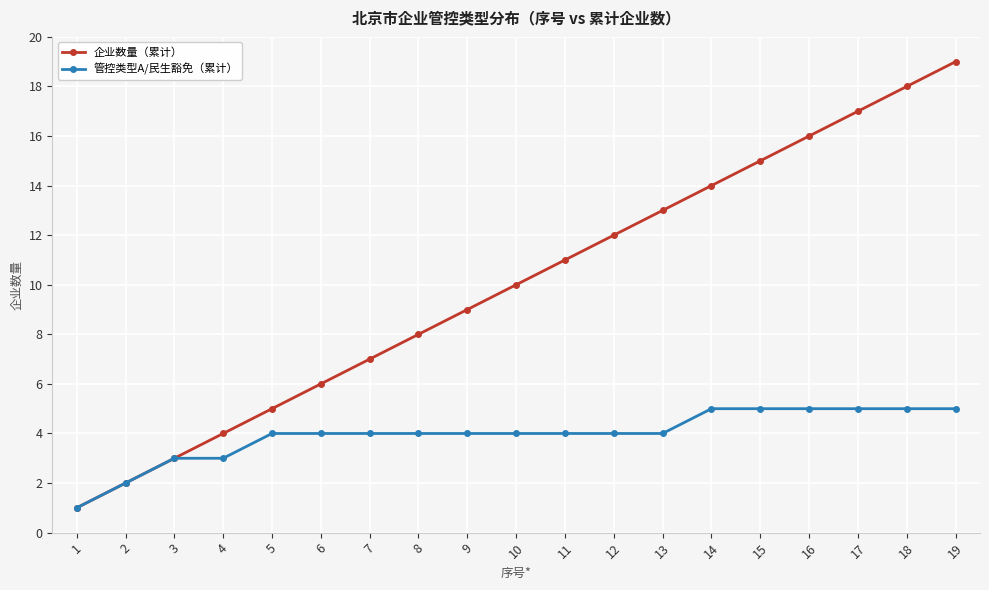

Reading right to left, transcribe all the data shown in this chart.

企业数量（累计）: 19	18	17	16	15	14	13	12	11	10	9	8	7	6	5	4	3	2	1
管控类型A/民生豁免（累计）: 5	5	5	5	5	5	4	4	4	4	4	4	4	4	4	3	3	2	1